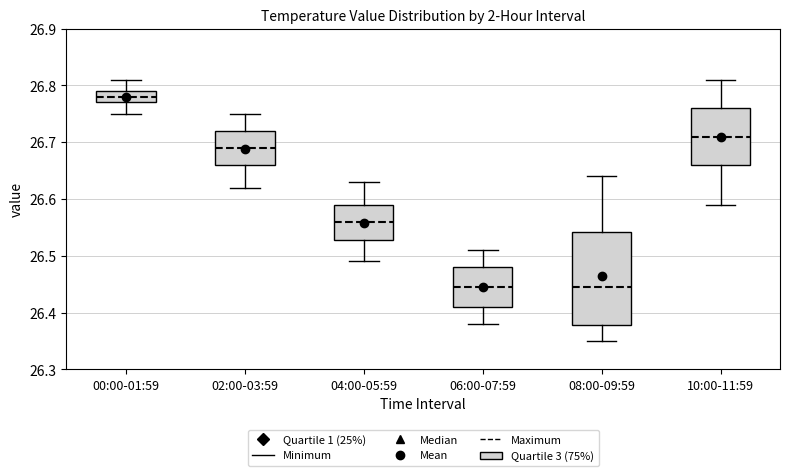

Which box's median line is the highest?

00:00-01:59